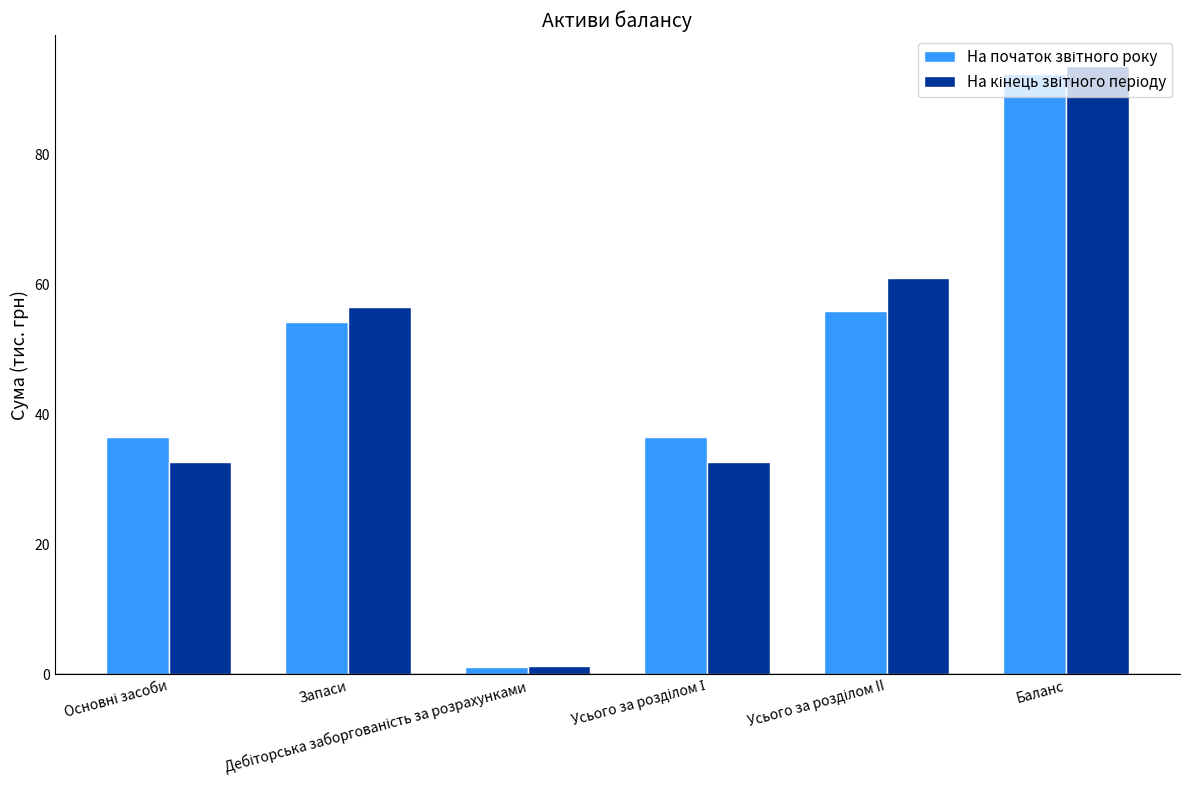

At how many categories does at least one series exceed 41?

3